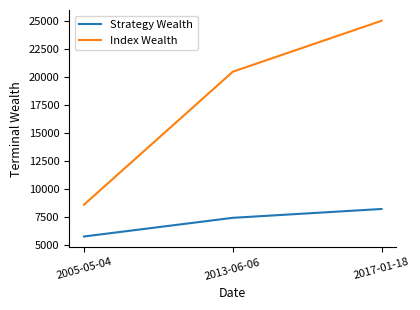

What is the difference between the Index Wealth values at 2013-06-06 and 2017-01-18?

4552